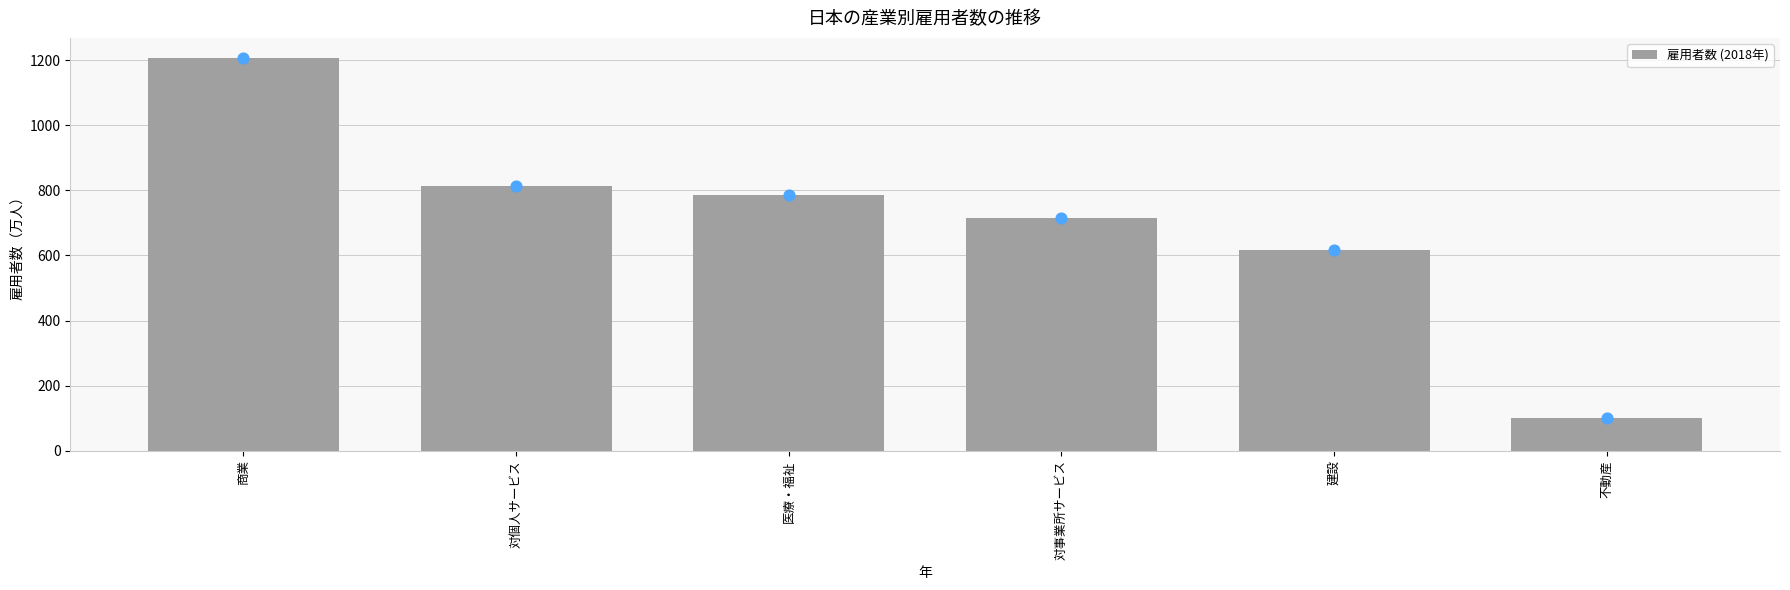

Which has a higher value, 商業 or 不動産?

商業